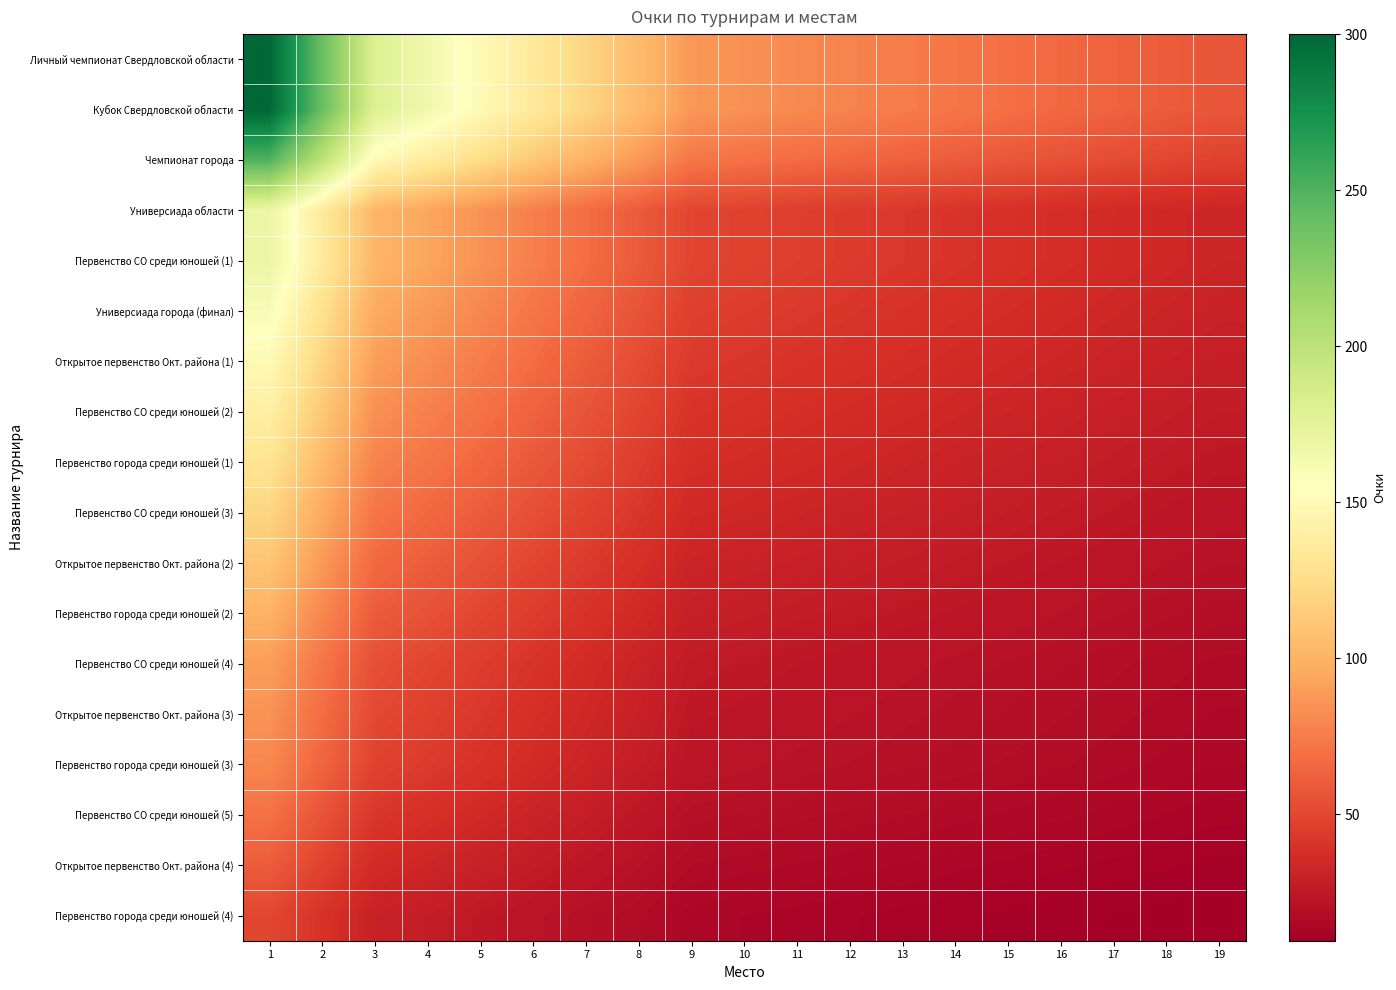

Reading left to right, transcribe all the data shown in this chart.

Личный чемпионат Свердловской области: 1=300.0	2=240.0	3=180.0	4=165.0	5=150.0	6=135.0	7=120.0	8=105.0	9=87.0	10=84.0	11=81.0	12=78.0	13=75.0	14=72.0	15=69.0	16=66.0	17=63.0	18=60.0	19=57.0
Кубок Свердловской области: 1=300.0	2=240.0	3=180.0	4=165.0	5=150.0	6=135.0	7=120.0	8=105.0	9=87.0	10=84.0	11=81.0	12=78.0	13=75.0	14=72.0	15=69.0	16=66.0	17=63.0	18=60.0	19=57.0
Чемпионат города: 1=250.0	2=200.0	3=150.0	4=137.5	5=125.0	6=112.5	7=100.0	8=87.5	9=72.5	10=70.0	11=67.5	12=65.0	13=62.5	14=60.0	15=57.5	16=55.0	17=52.5	18=50.0	19=47.5
Универсиада области: 1=170.0	2=136.0	3=102.0	4=93.5	5=85.0	6=76.5	7=68.0	8=59.5	9=49.3	10=47.6	11=45.9	12=44.2	13=42.5	14=40.8	15=39.1	16=37.4	17=35.7	18=34.0	19=32.3
Первенство СО среди юношей (1): 1=170.0	2=136.0	3=102.0	4=93.5	5=85.0	6=76.5	7=68.0	8=59.5	9=49.3	10=47.6	11=45.9	12=44.2	13=42.5	14=40.8	15=39.1	16=37.4	17=35.7	18=34.0	19=32.3
Универсиада города (финал): 1=160.0	2=128.0	3=96.0	4=88.0	5=80.0	6=72.0	7=64.0	8=56.0	9=46.4	10=44.8	11=43.2	12=41.6	13=40.0	14=38.4	15=36.8	16=35.2	17=33.6	18=32.0	19=30.4
Открытое первенство Окт. района (1): 1=150.0	2=120.0	3=90.0	4=82.5	5=75.0	6=67.5	7=60.0	8=52.5	9=43.5	10=42.0	11=40.5	12=39.0	13=37.5	14=36.0	15=34.5	16=33.0	17=31.5	18=30.0	19=28.5
Первенство СО среди юношей (2): 1=140.0	2=112.0	3=84.0	4=77.0	5=70.0	6=63.0	7=56.0	8=49.0	9=40.6	10=39.2	11=37.8	12=36.4	13=35.0	14=33.6	15=32.2	16=30.8	17=29.4	18=28.0	19=26.6
Первенство города среди юношей (1): 1=130.0	2=104.0	3=78.0	4=71.5	5=65.0	6=58.5	7=52.0	8=45.5	9=37.7	10=36.4	11=35.1	12=33.8	13=32.5	14=31.2	15=29.9	16=28.6	17=27.3	18=26.0	19=24.7
Первенство СО среди юношей (3): 1=120.0	2=96.0	3=72.0	4=66.0	5=60.0	6=54.0	7=48.0	8=42.0	9=34.8	10=33.6	11=32.4	12=31.2	13=30.0	14=28.8	15=27.6	16=26.4	17=25.2	18=24.0	19=22.8
Открытое первенство Окт. района (2): 1=110.0	2=88.0	3=66.0	4=60.5	5=55.0	6=49.5	7=44.0	8=38.5	9=31.9	10=30.8	11=29.7	12=28.6	13=27.5	14=26.4	15=25.3	16=24.2	17=23.1	18=22.0	19=20.9
Первенство города среди юношей (2): 1=100.0	2=80.0	3=60.0	4=55.0	5=50.0	6=45.0	7=40.0	8=35.0	9=29.0	10=28.0	11=27.0	12=26.0	13=25.0	14=24.0	15=23.0	16=22.0	17=21.0	18=20.0	19=19.0
Первенство СО среди юношей (4): 1=90.0	2=72.0	3=54.0	4=49.5	5=45.0	6=40.5	7=36.0	8=31.5	9=26.1	10=25.2	11=24.3	12=23.4	13=22.5	14=21.6	15=20.7	16=19.8	17=18.9	18=18.0	19=17.1
Открытое первенство Окт. района (3): 1=85.0	2=68.0	3=51.0	4=46.8	5=42.5	6=38.2	7=34.0	8=29.8	9=24.6	10=23.8	11=22.9	12=22.1	13=21.2	14=20.4	15=19.6	16=18.7	17=17.9	18=17.0	19=16.1
Первенство города среди юношей (3): 1=80.0	2=64.0	3=48.0	4=44.0	5=40.0	6=36.0	7=32.0	8=28.0	9=23.2	10=22.4	11=21.6	12=20.8	13=20.0	14=19.2	15=18.4	16=17.6	17=16.8	18=16.0	19=15.2
Первенство СО среди юношей (5): 1=70.0	2=56.0	3=42.0	4=38.5	5=35.0	6=31.5	7=28.0	8=24.5	9=20.3	10=19.6	11=18.9	12=18.2	13=17.5	14=16.8	15=16.1	16=15.4	17=14.7	18=14.0	19=13.3
Открытое первенство Окт. района (4): 1=60.0	2=48.0	3=36.0	4=33.0	5=30.0	6=27.0	7=24.0	8=21.0	9=17.4	10=16.8	11=16.2	12=15.6	13=15.0	14=14.4	15=13.8	16=13.2	17=12.6	18=12.0	19=11.4
Первенство города среди юношей (4): 1=50.0	2=40.0	3=30.0	4=27.5	5=25.0	6=22.5	7=20.0	8=17.5	9=14.5	10=14.0	11=13.5	12=13.0	13=12.5	14=12.0	15=11.5	16=11.0	17=10.5	18=10.0	19=9.5